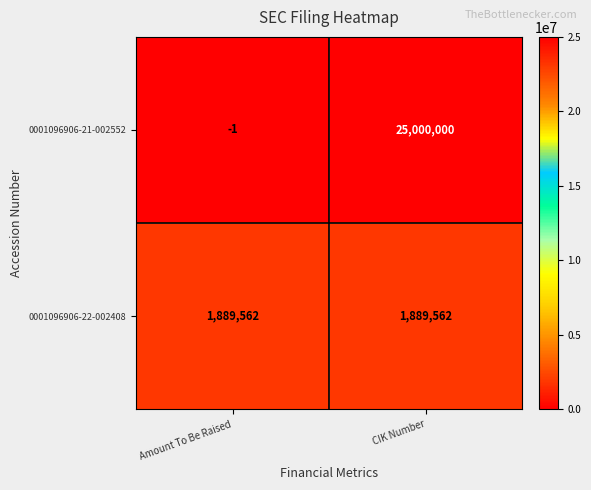

List the series in order of their peak value, highest first.

0001096906-21-002552, 0001096906-22-002408